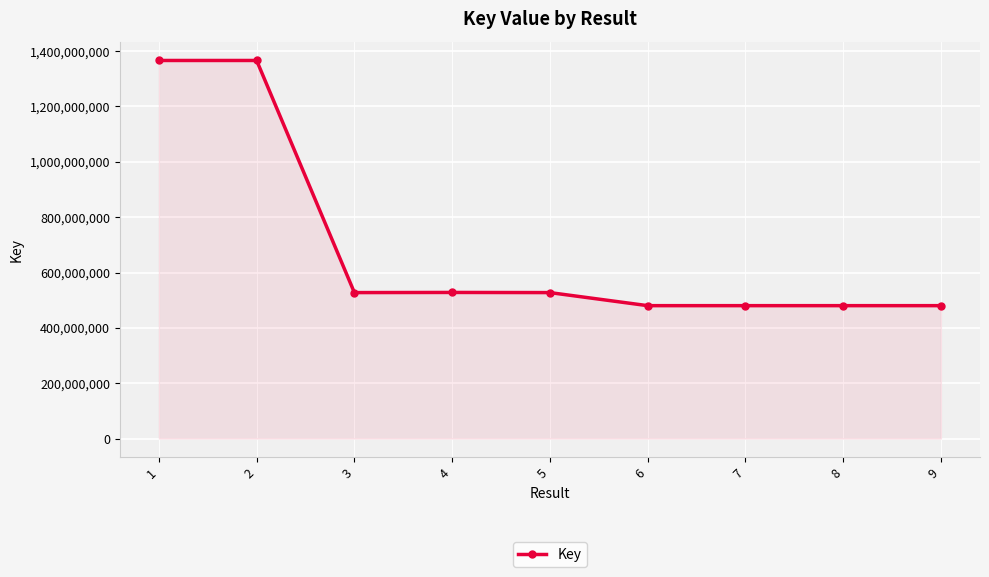

What is the smallest value displayed?

480226274